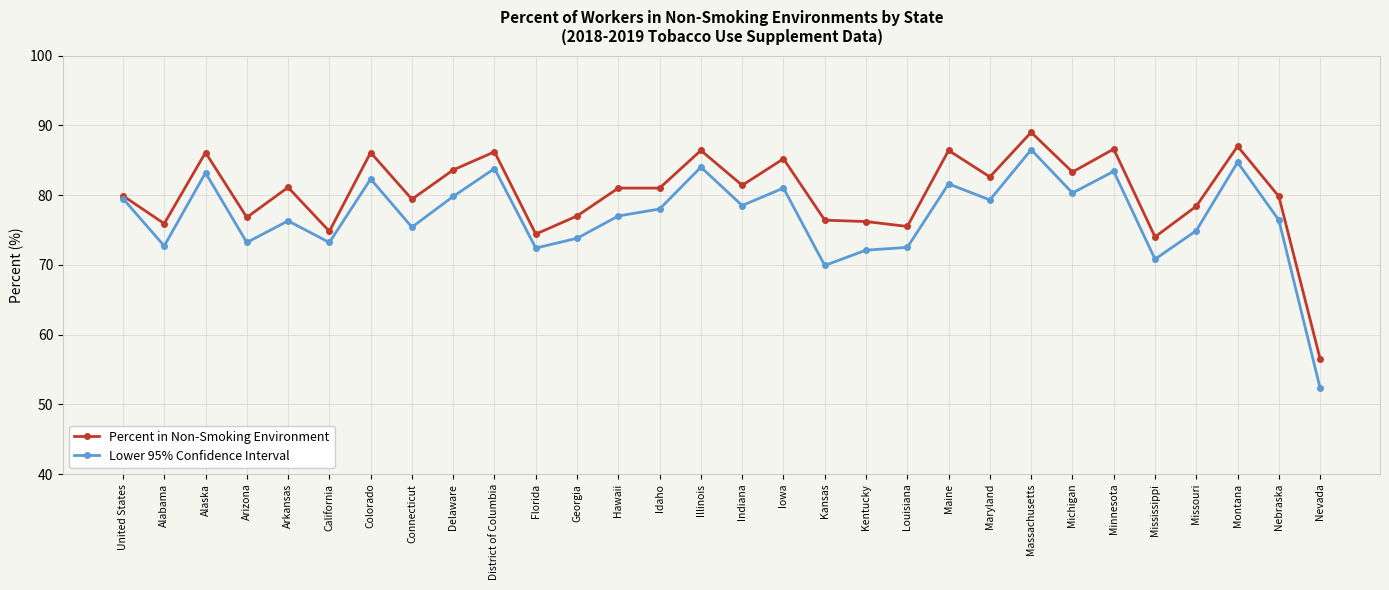

Rank the series by their average value, from highest to lowest.

Percent in Non-Smoking Environment, Lower 95% Confidence Interval